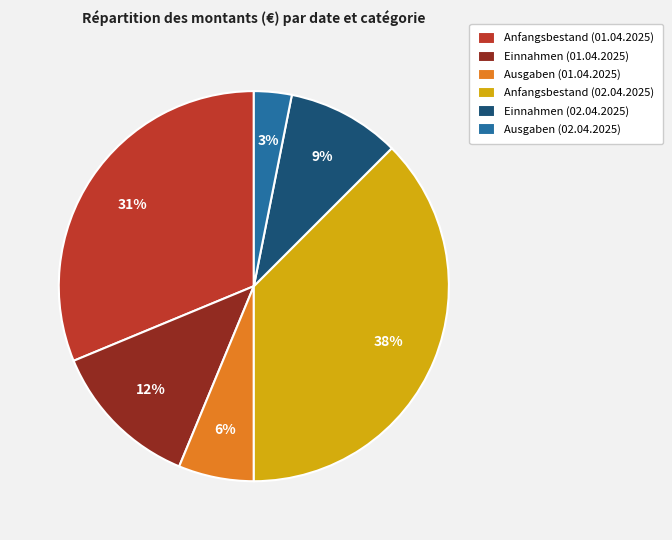

True or false: Einnahmen (02.04.2025) accounts for 9% of the total.

True